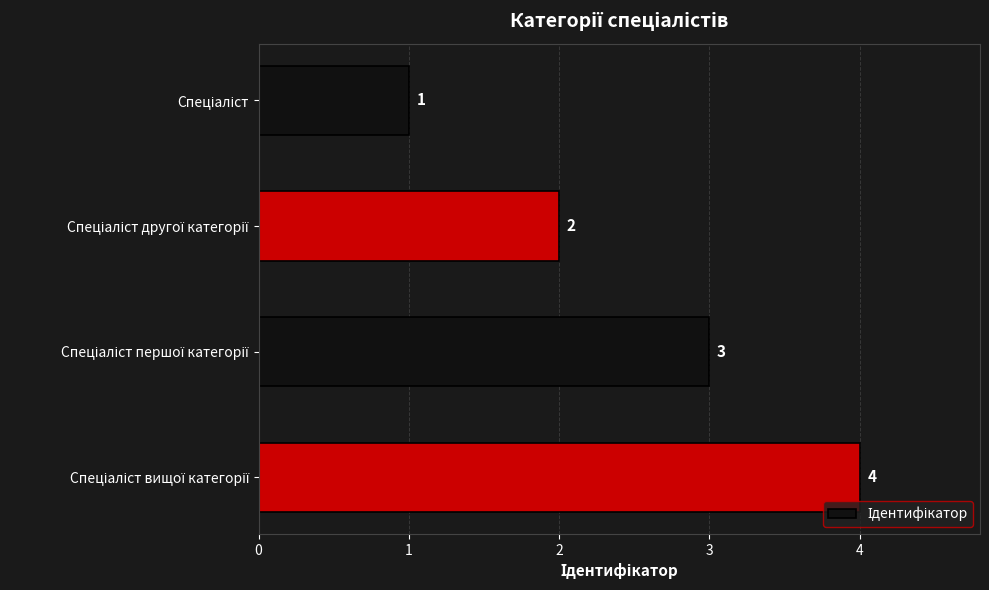

What is the value of the 1st bar from the top?

1